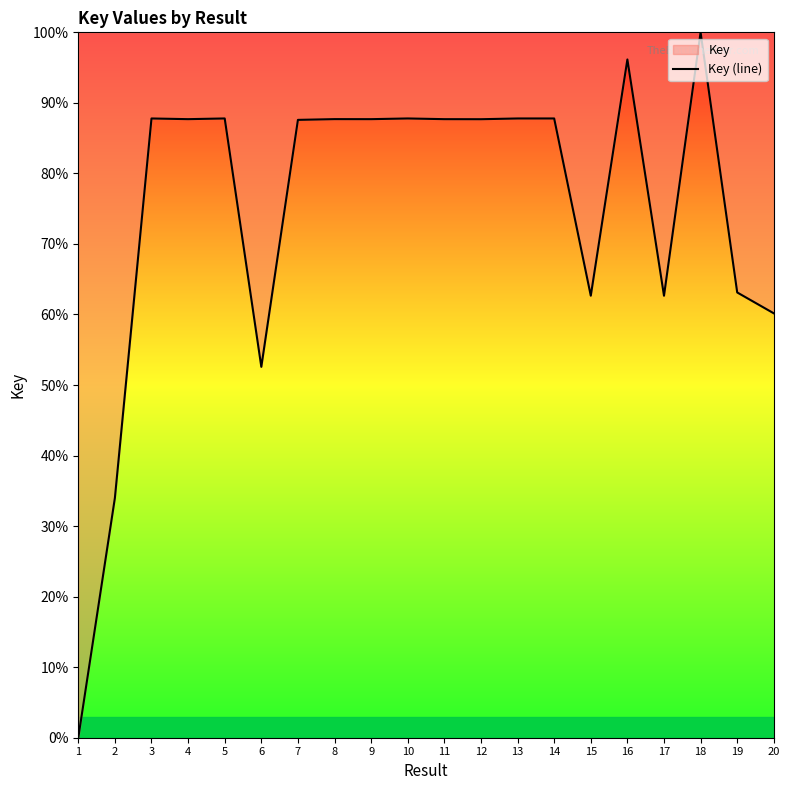

Read the value at 4.

87.7